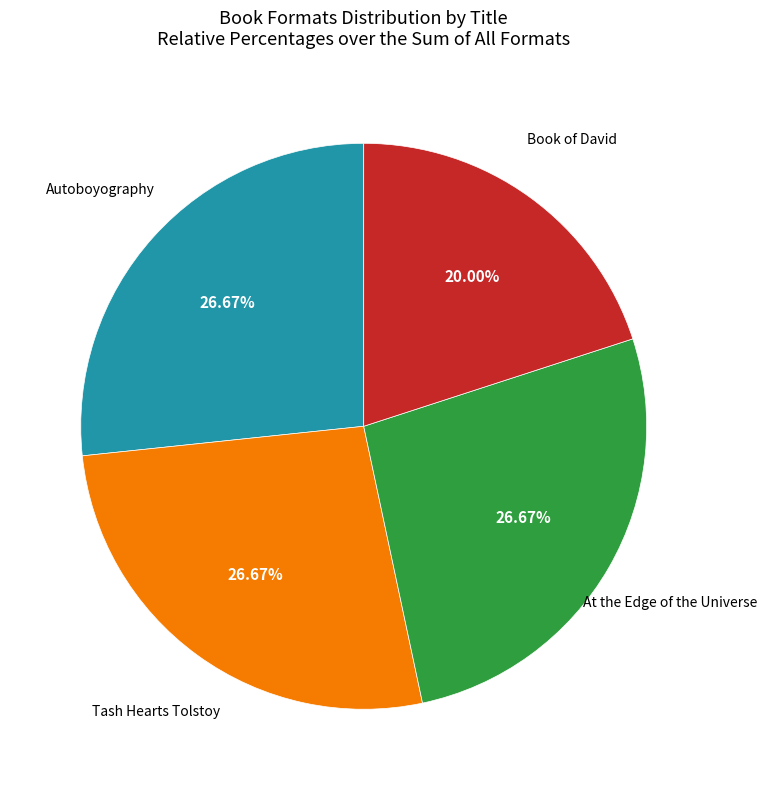

To the nearest percent, what is the average slice percentage?

25%